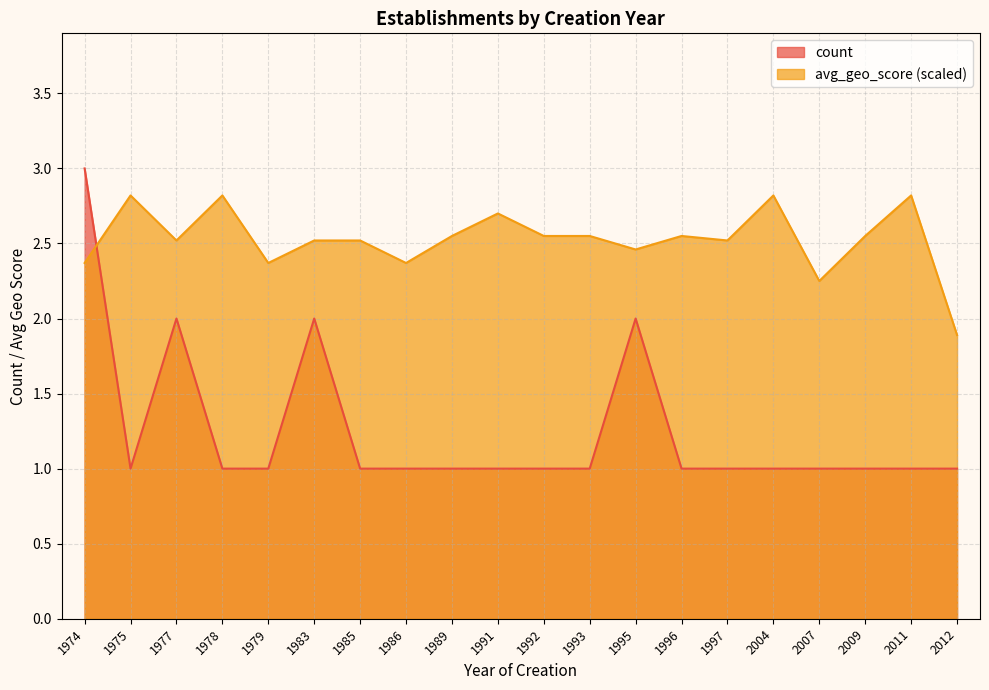

Which has a higher value, 1995 or 1979?

1995